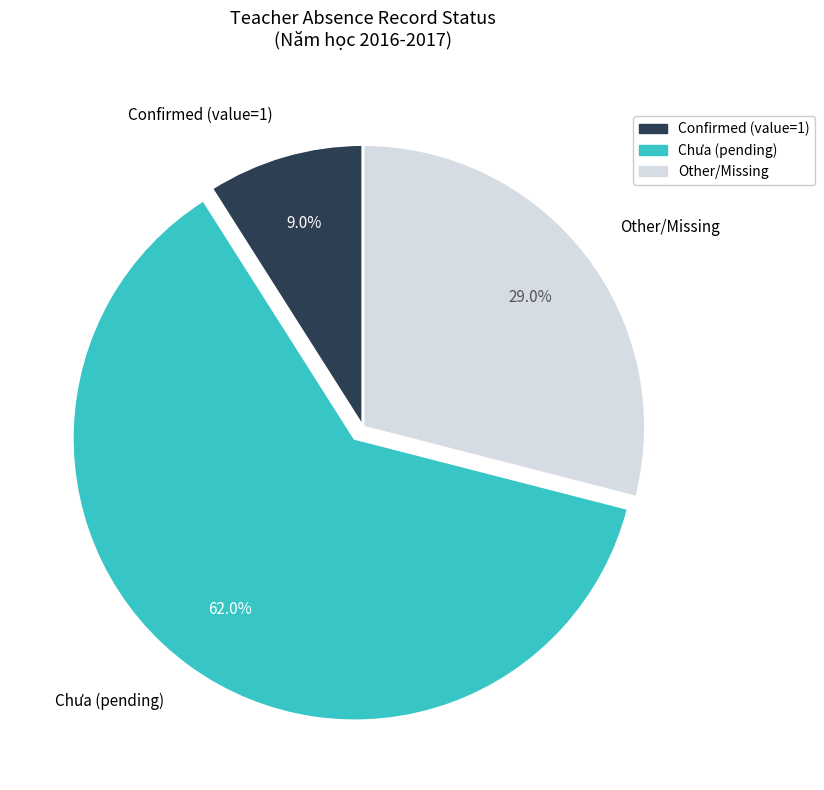

Rank the categories by value from lowest to highest.

Confirmed (value=1), Other/Missing, Chưa (pending)